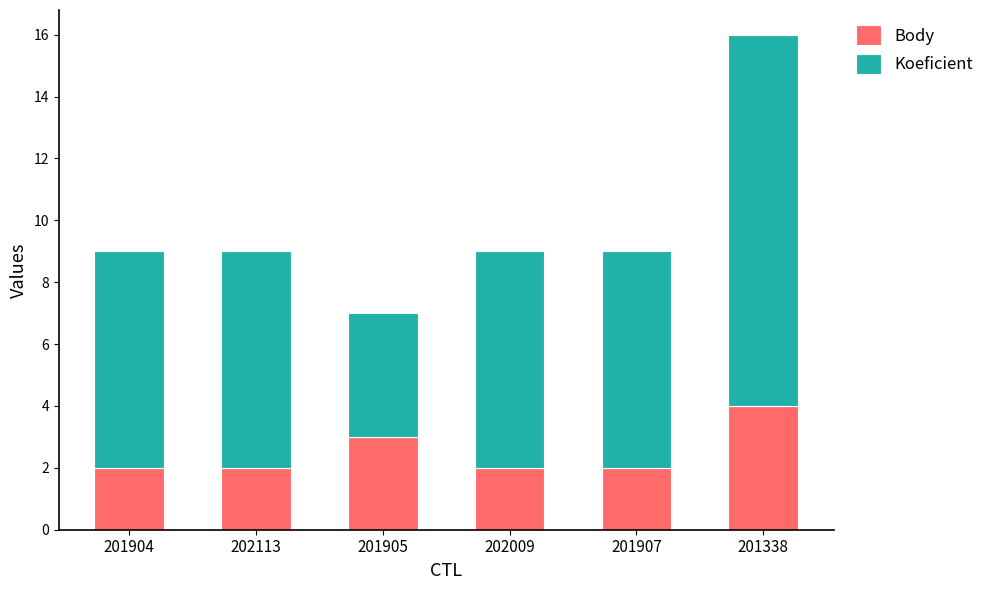

Which category has the highest value in the Body series?

201338